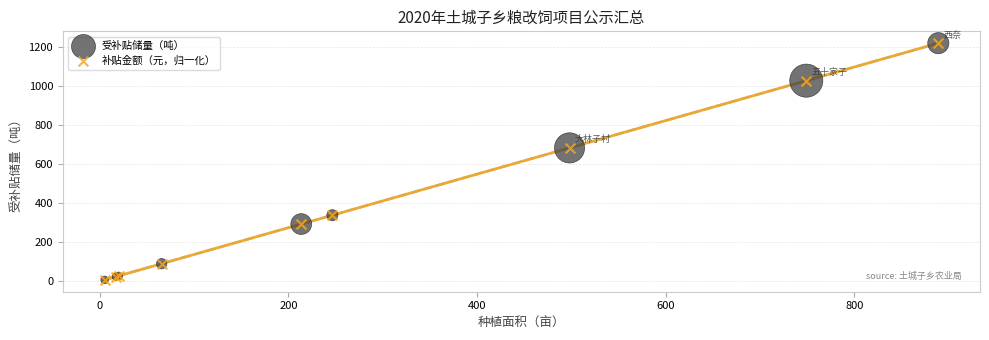

What are all the series names shown in the legend?

受补贴储量（吨）, 补贴金额（元，归一化）